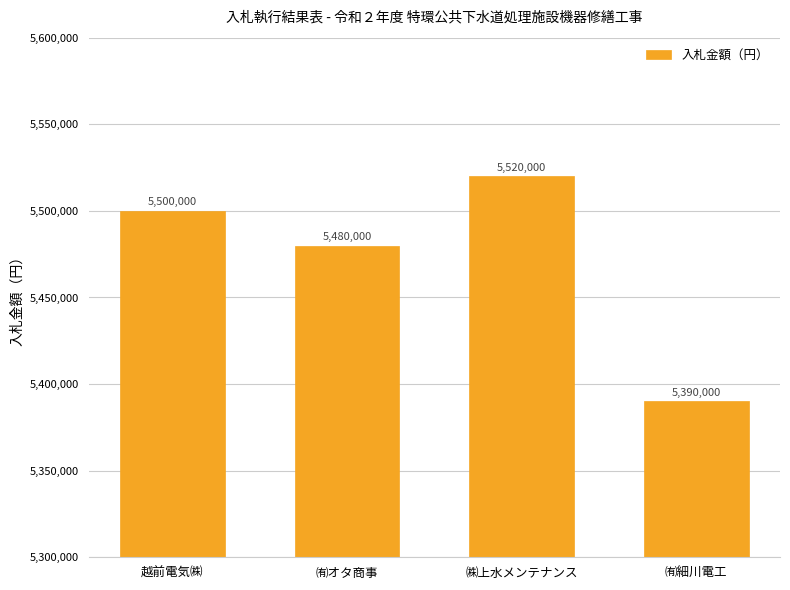

Rank the categories by value from highest to lowest.

㈱上水メンテナンス, 越前電気㈱, ㈲オタ商事, ㈲細川電工